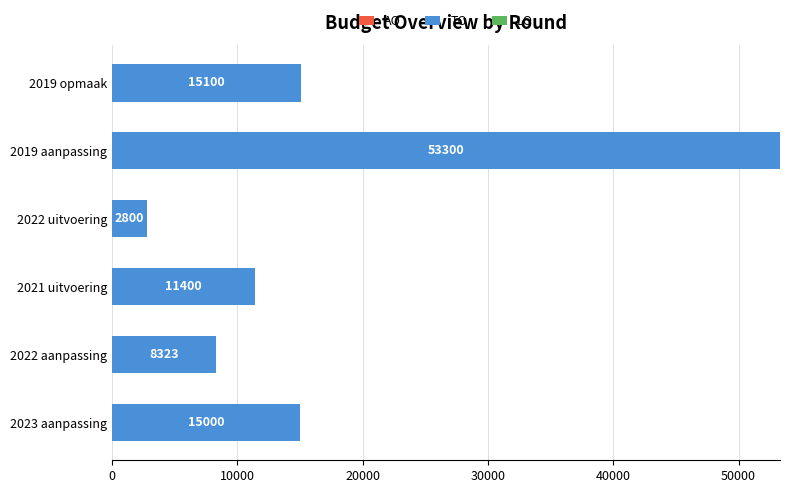

How many bars are there in total?

6